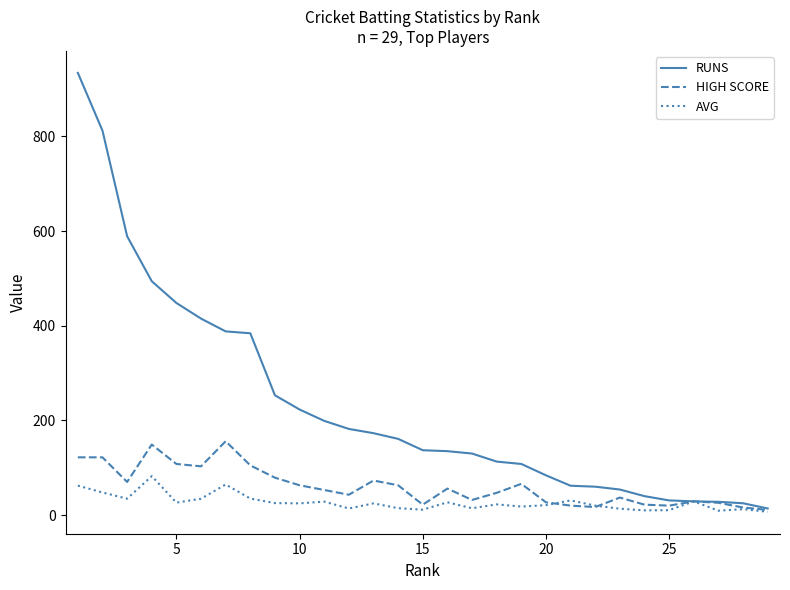

Which series has the widest spread of values?

RUNS